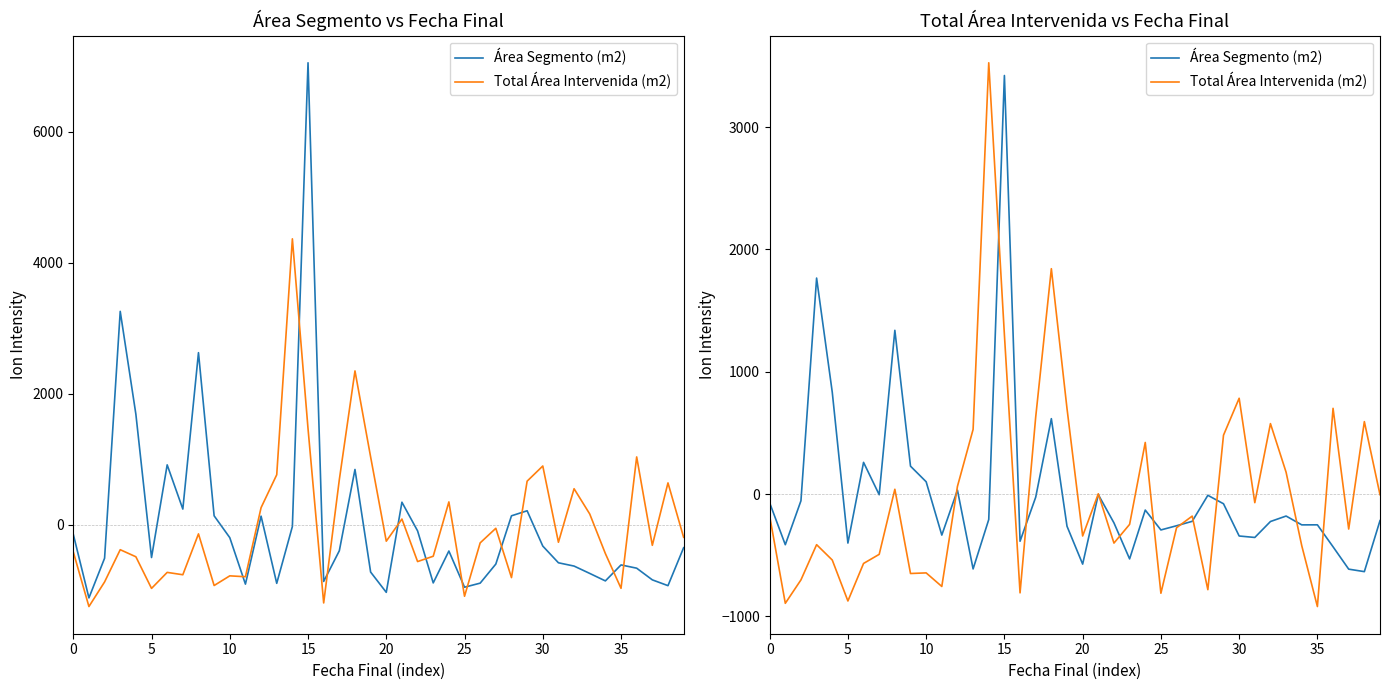

How many negative values does the Área Segmento (m2) series have?

31